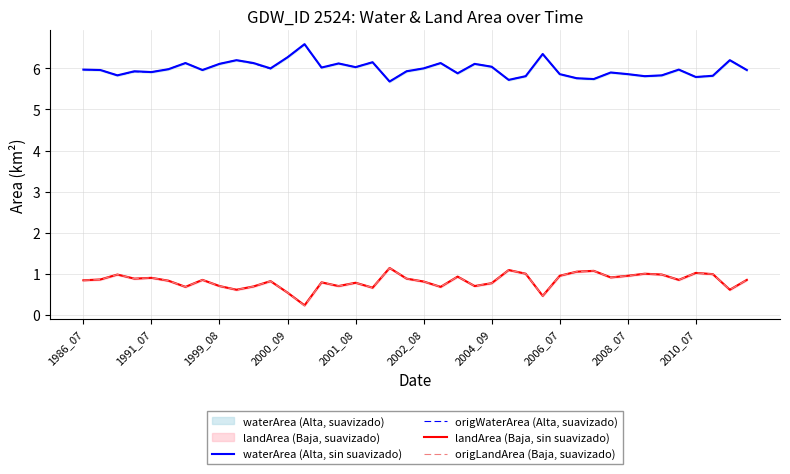

The origWaterArea (Alta, suavizado) series shows 9.9 at 2001_08. True or false?

False